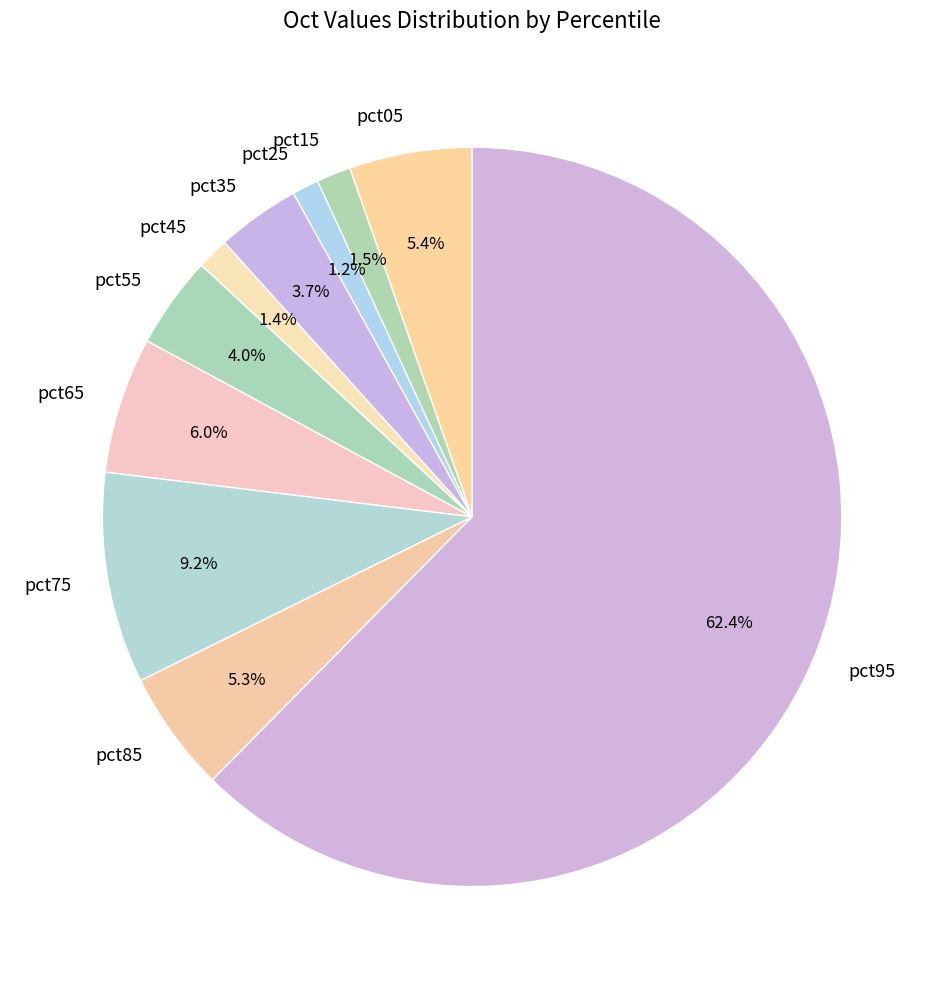

True or false: pct95 accounts for 62% of the total.

True